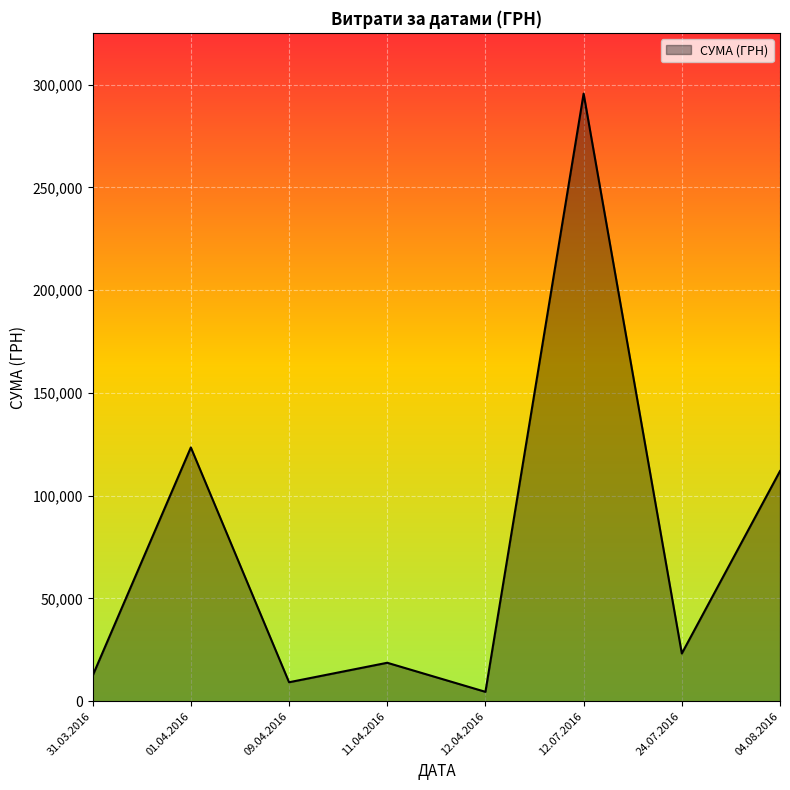

The value at 12.07.2016 is 403847.8. True or false?

False